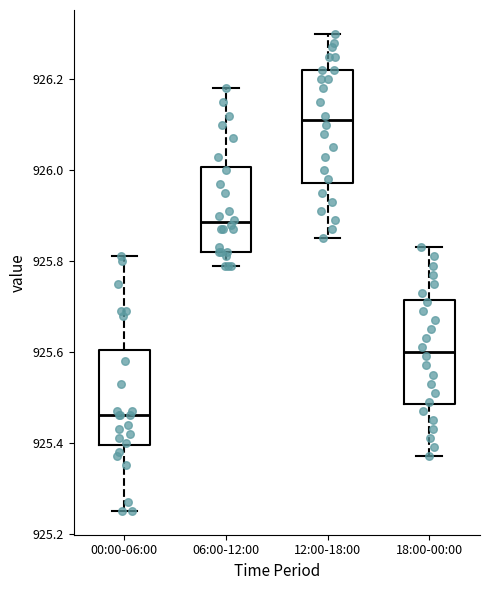

Where is the lower edge of the box for 18:00-00:00 on the y-axis? The values are not printed on the chart, so give them approximately, as read against the axis.

925.48